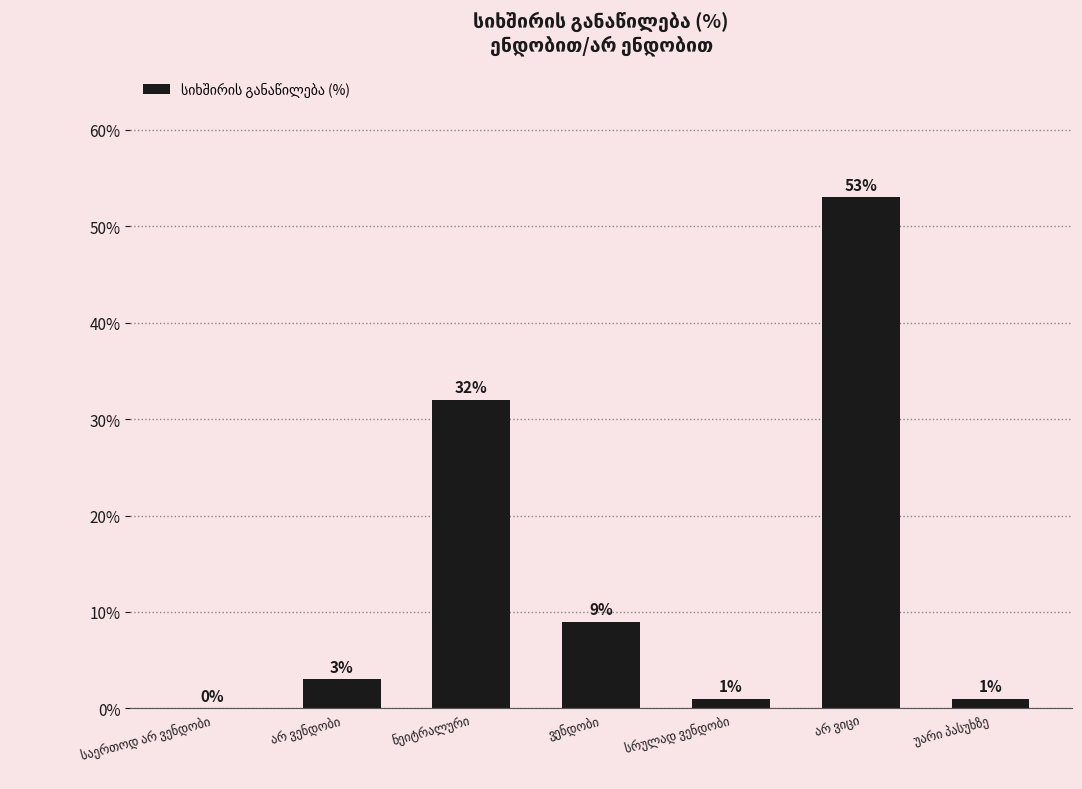

What is the maximum value shown in the chart?

53